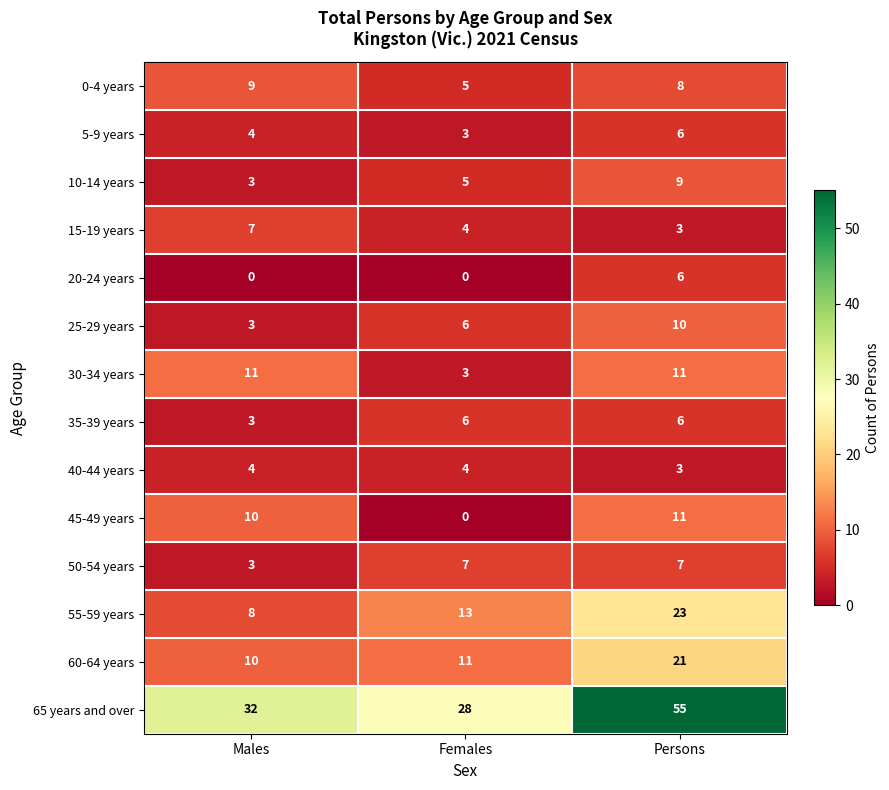

What is the maximum value for 0-4 years?

9